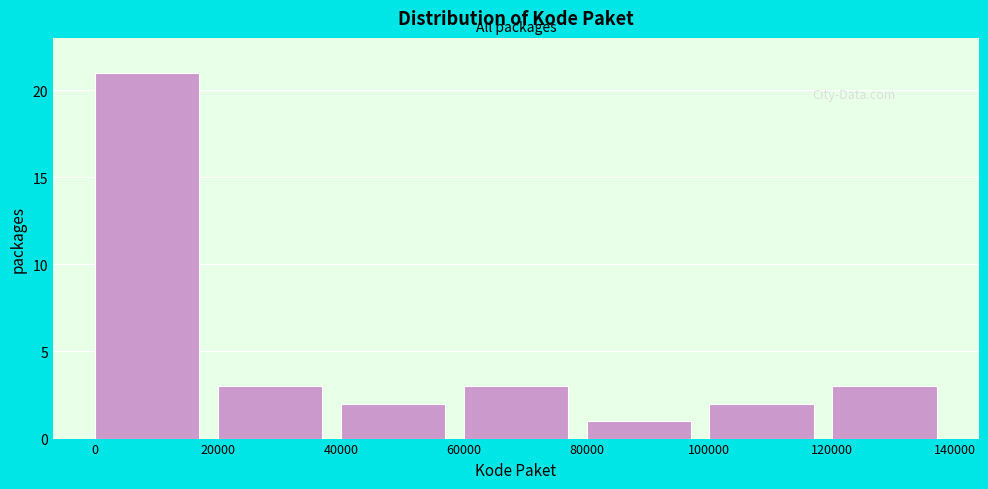

Over which range of the x-axis is the bar tallest?

0 to 20000